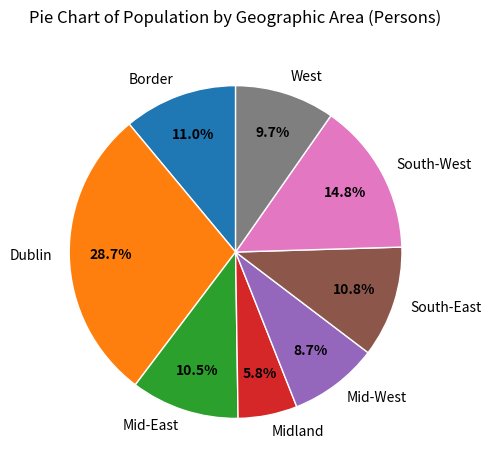

What is the largest slice in the pie chart?

Dublin